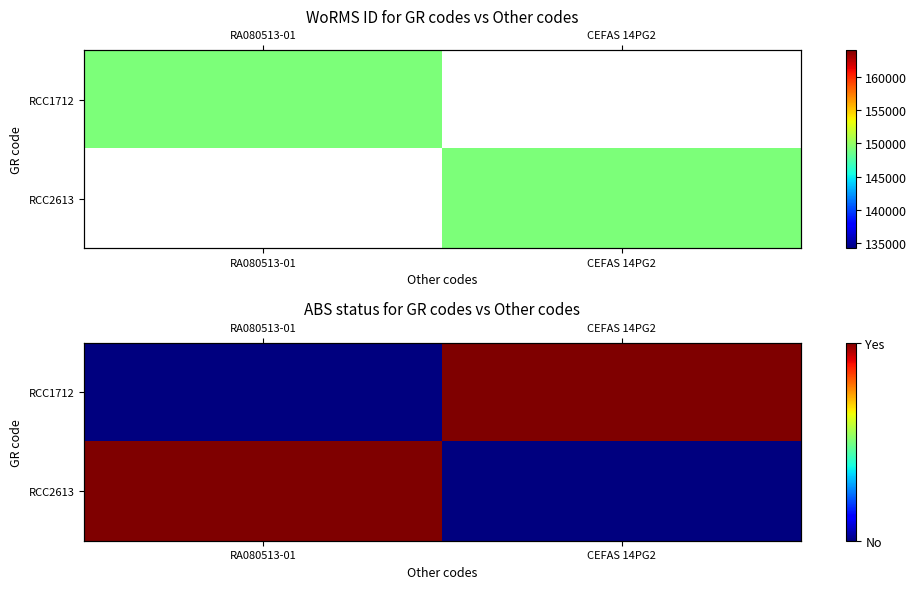

At which category is the sum across all series the highest?

RA080513-01